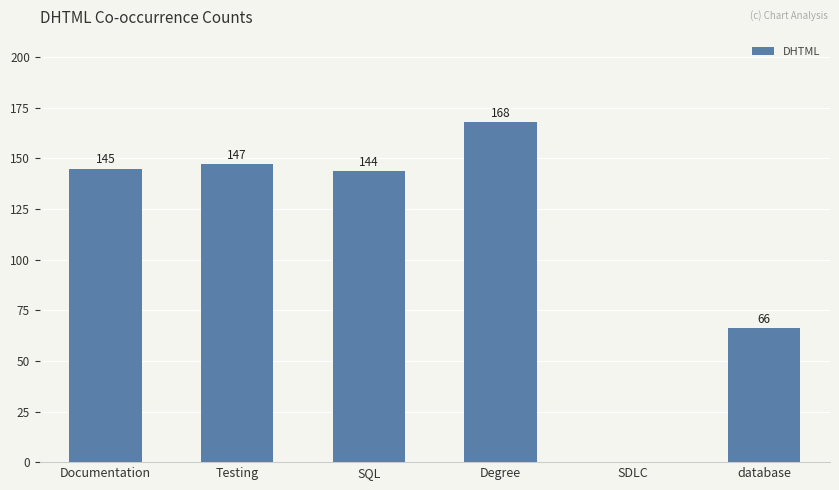

What is the sum of the values at Testing and database?

213